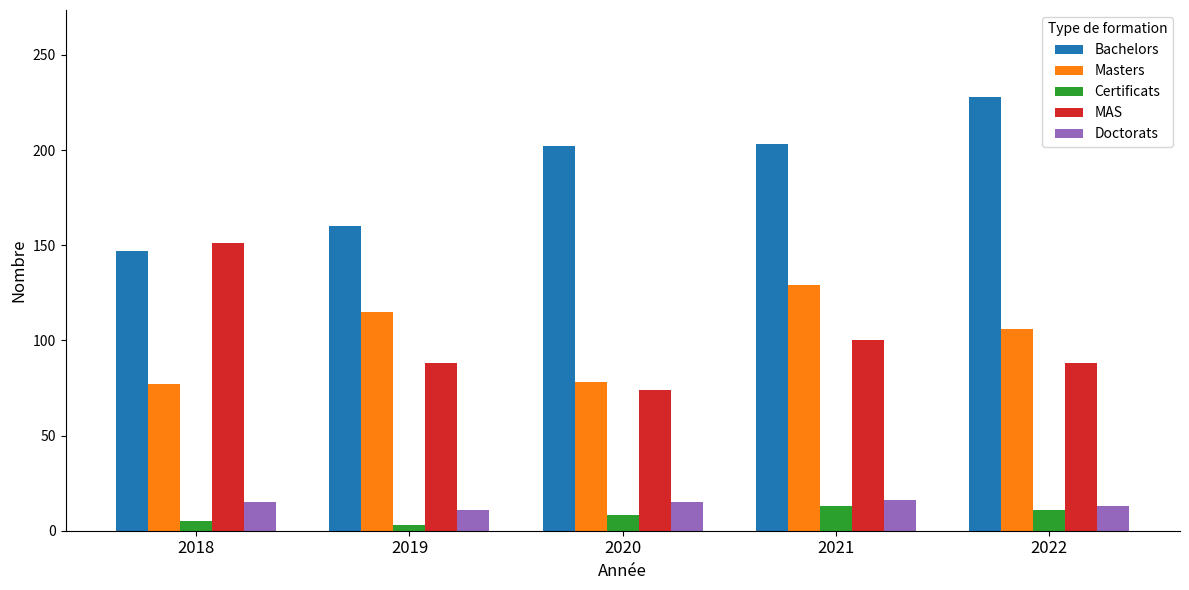

What is the difference between the Doctorats values at 2018 and 2022?

2